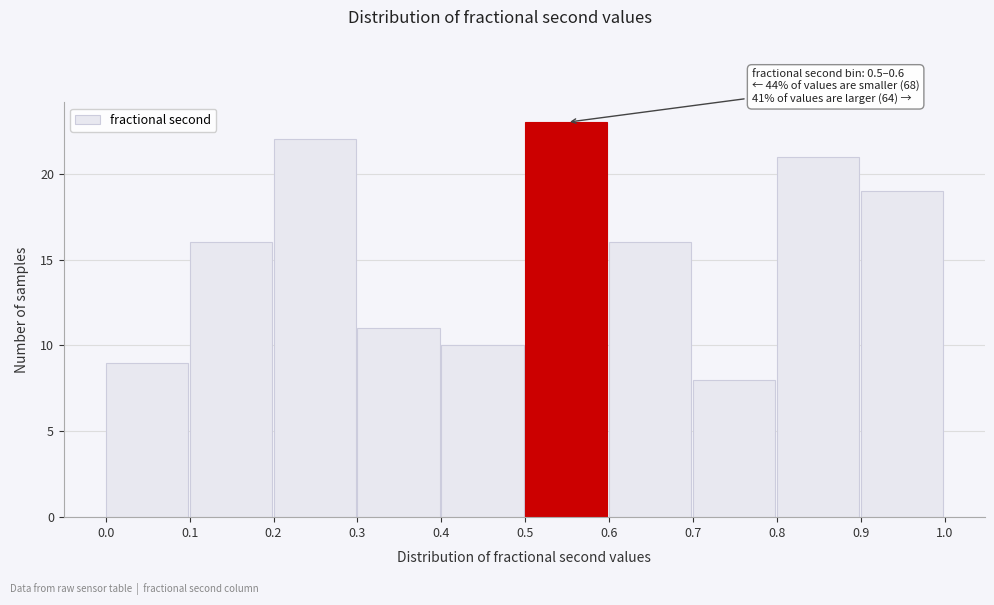

Over which range of the x-axis is the bar tallest?

0.5 to 0.6